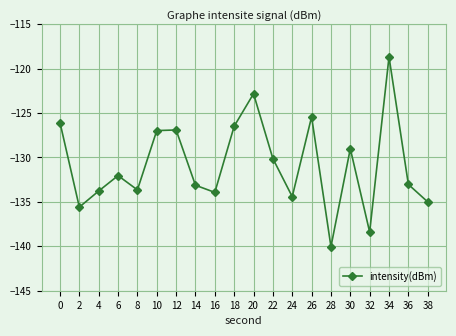

What is the value of the 14th point from the left?

-125.4